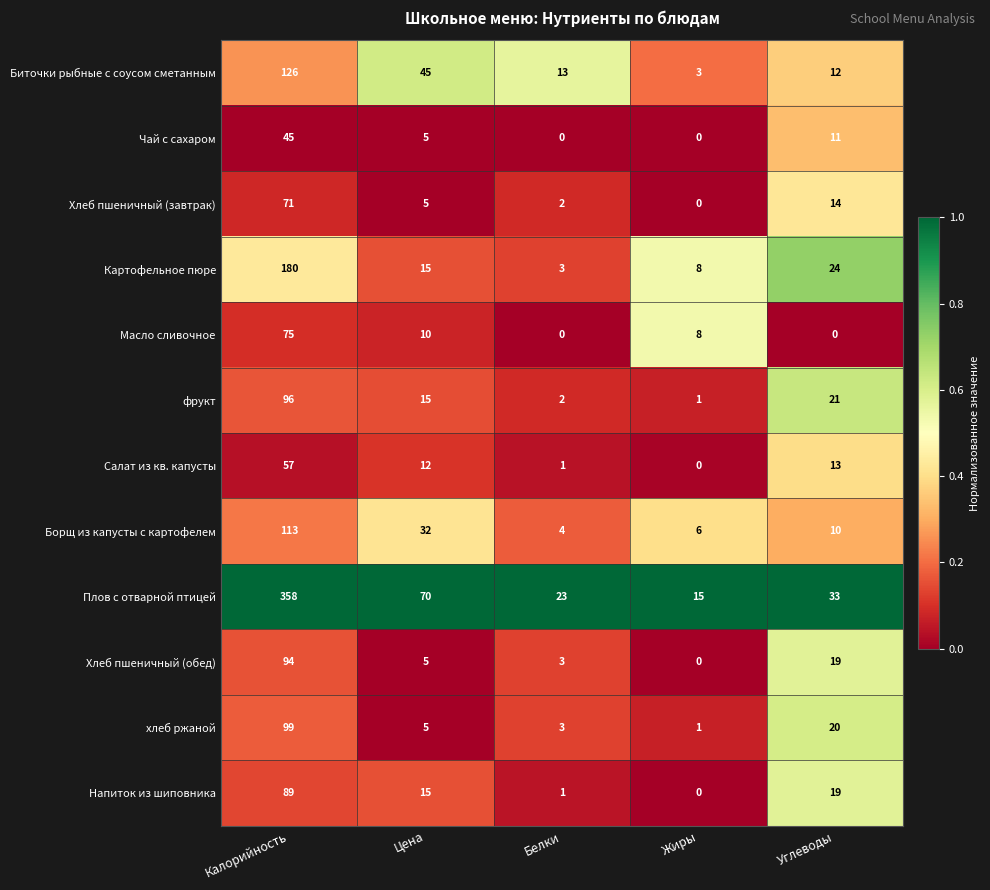

True or false: Картофельное пюре has a value of 24 at Углеводы.

True